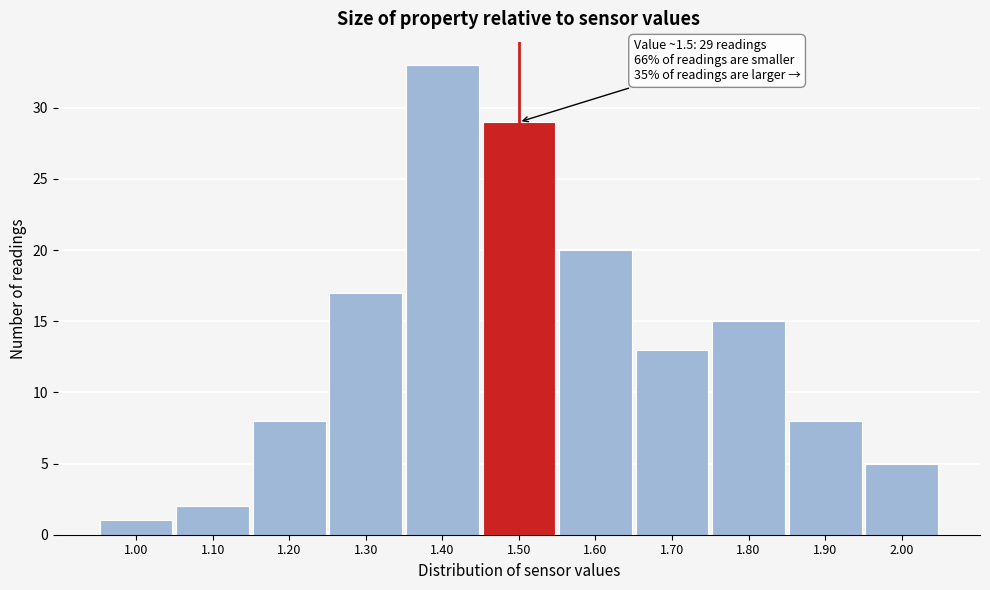

Reading right to left, transcribe all the data shown in this chart.

5	8	15	13	20	29	33	17	8	2	1